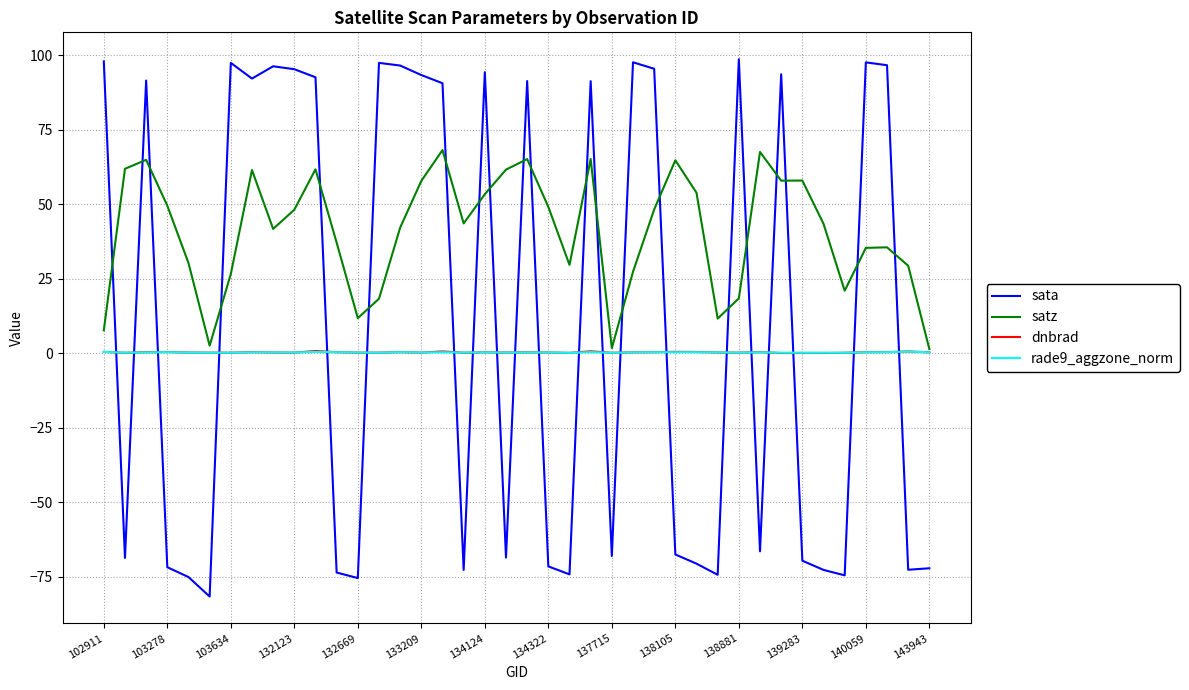

Which series ends up on top after the final intersection of satz and sata?

satz